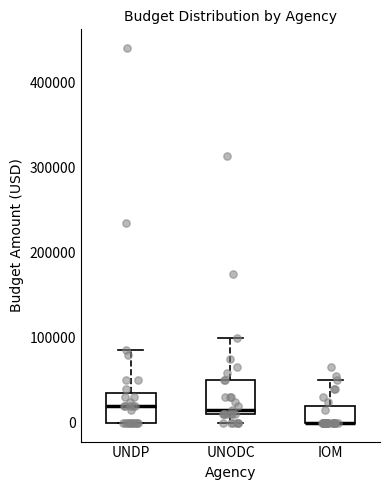

Reading left to right, read every box against the y-axis: the position of its median line, the range the box covers, and the ends of its whiskers. The values are not printed on the chart, so give them approximately, as read against the axis.

UNDP: median 20000, box 0 to 40000, whiskers 0 to 90000
UNODC: median 20000, box 10000 to 50000, whiskers 0 to 100000
IOM: median 0 (drawn on the box's lower edge), box 0 to 20000, whiskers 0 to 50000